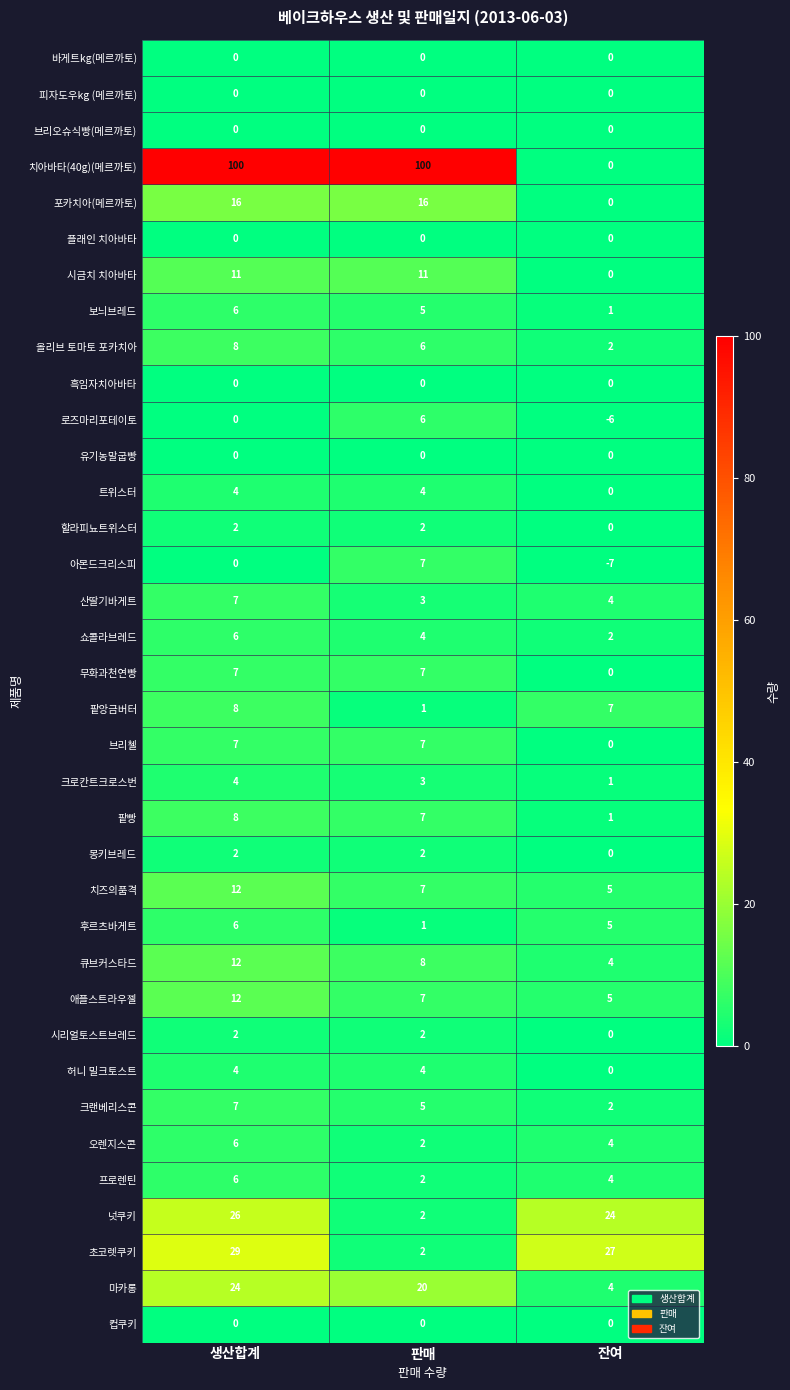

What is the difference between the highest and lowest values at 생산합계?

100